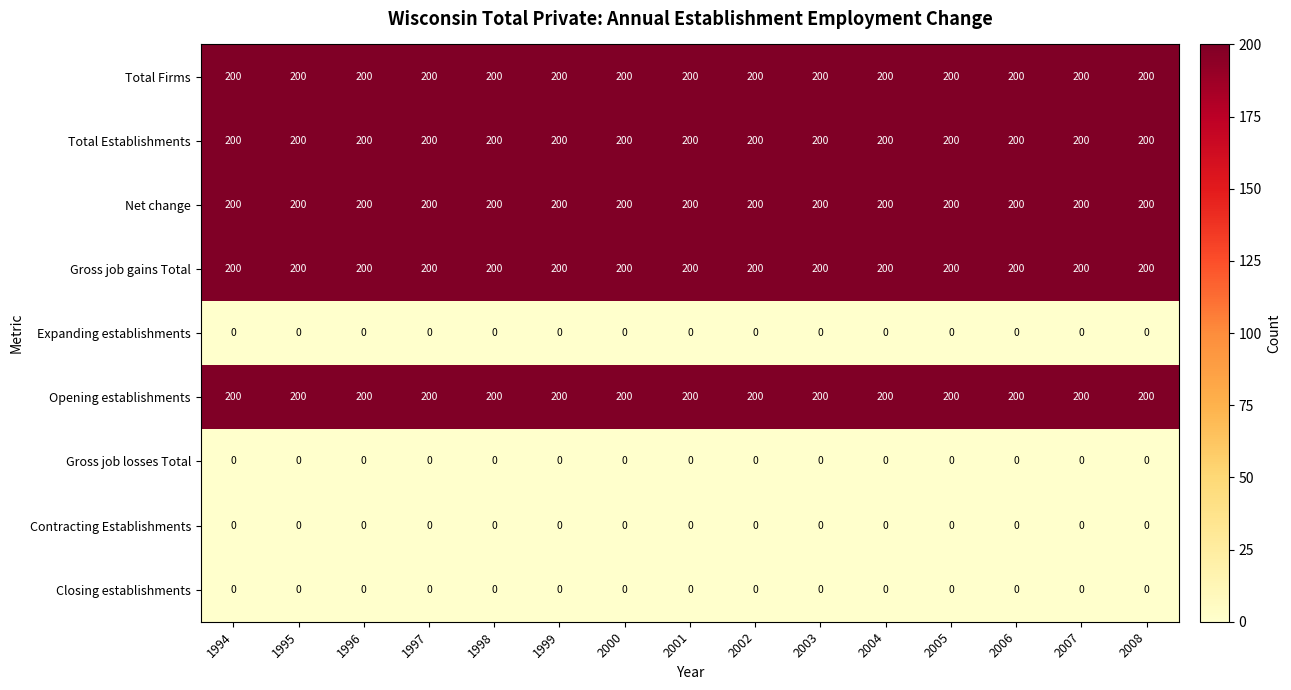

What is the maximum value shown in the chart?

200